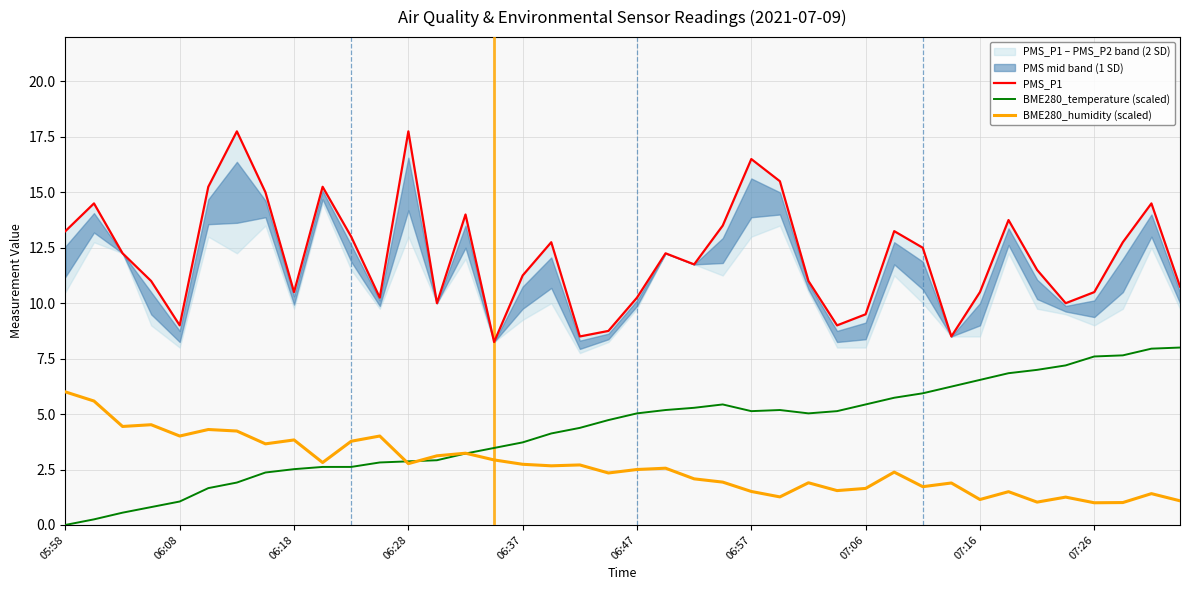

What position from the right is 15?

25